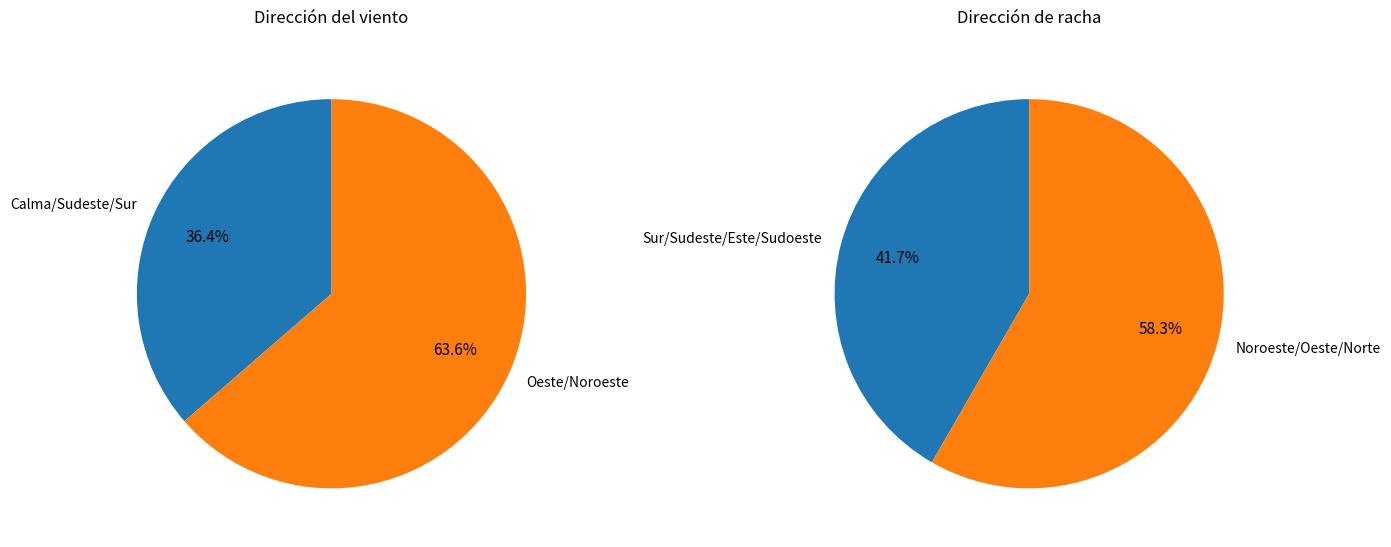

Between Oeste and Sur, which is larger?

Oeste